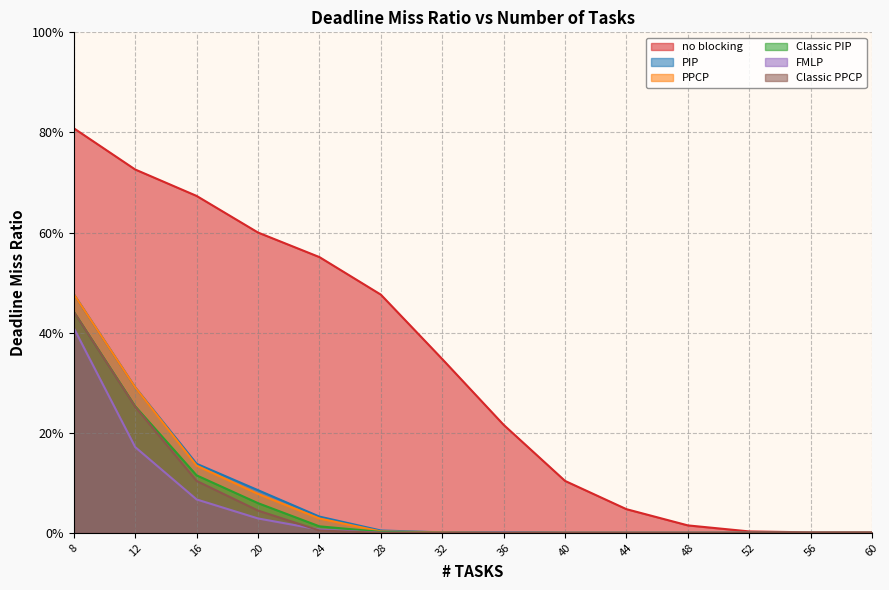

How many distinct data groups are displayed?

6